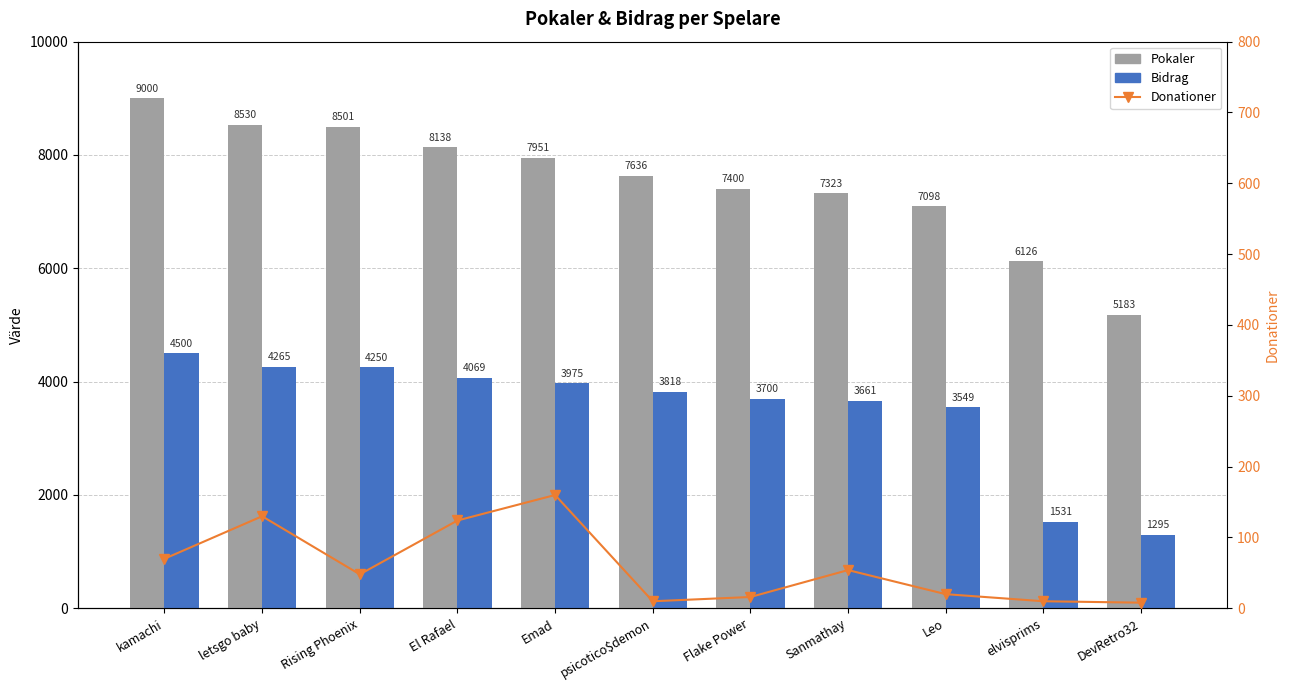

What is the difference between the Bidrag values at Flake Power and Leo?

151